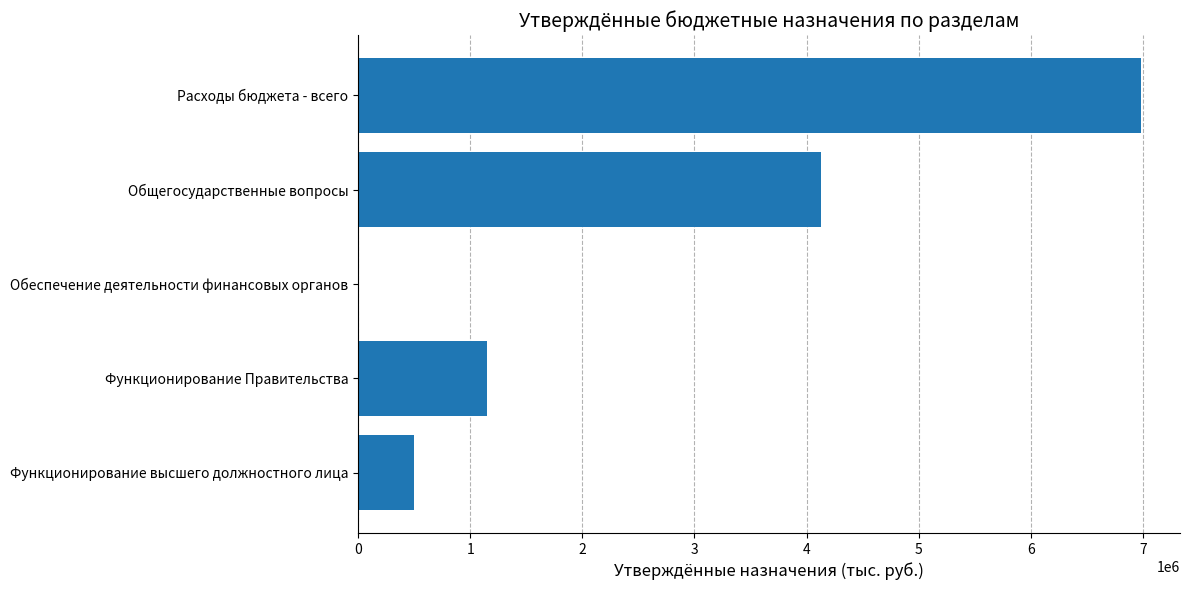

At which category does the chart reach its peak across all series?

Расходы бюджета - всего